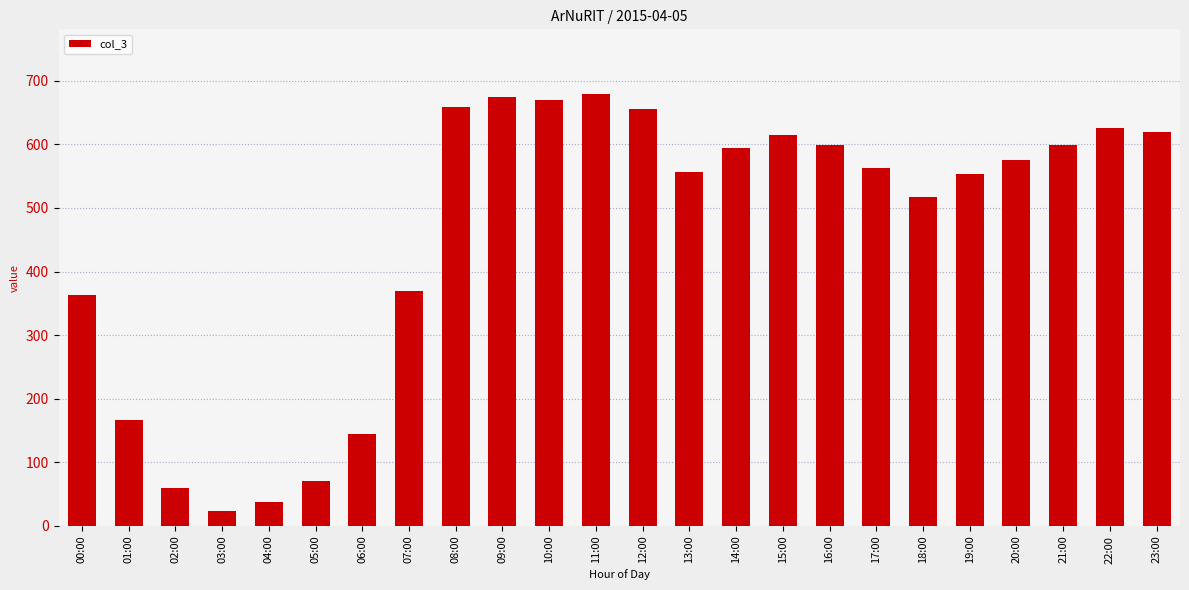

Where is the data nearest to the value 351?

00:00